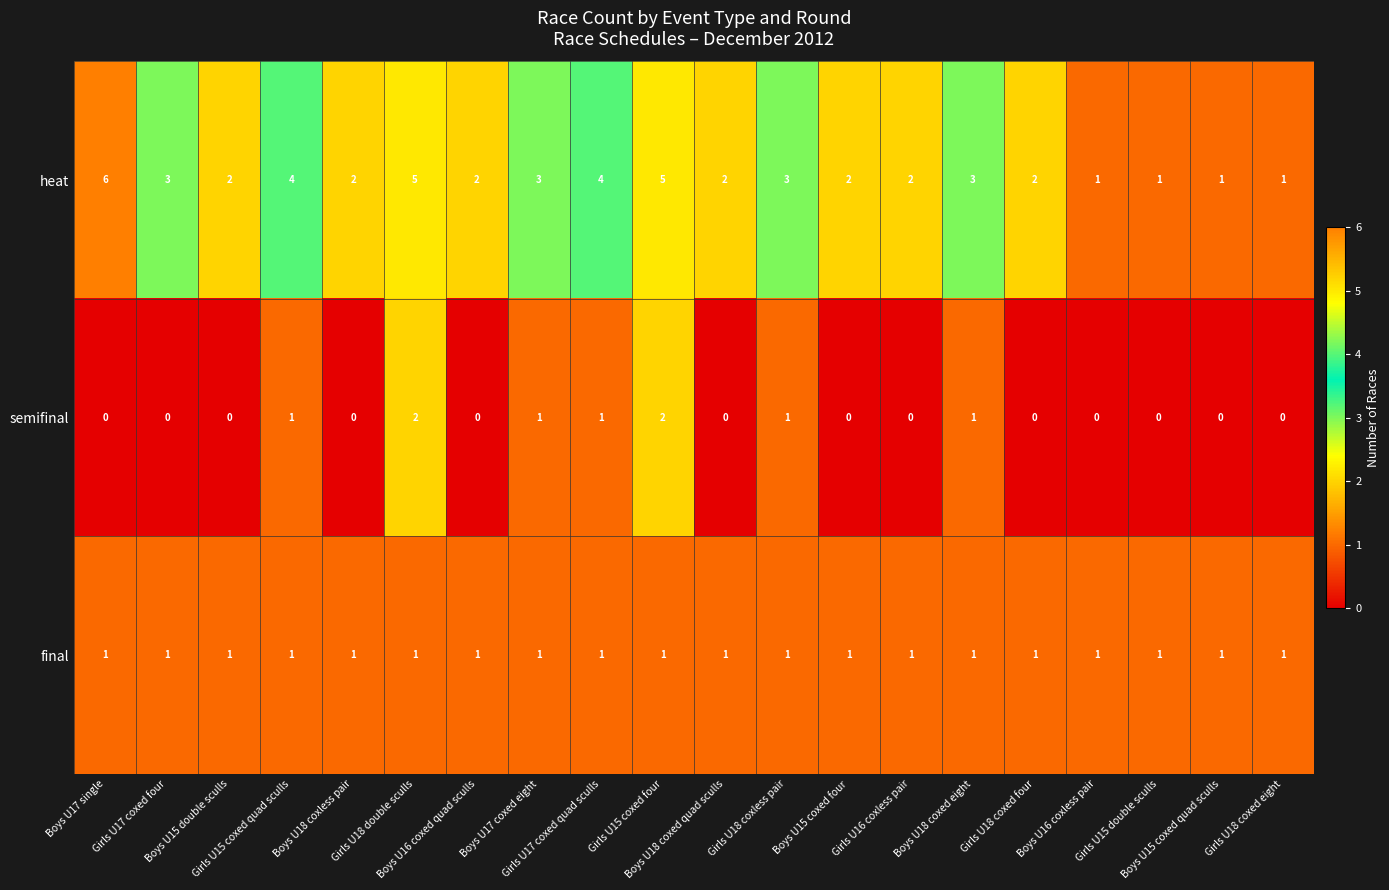

List the series in order of their peak value, highest first.

heat, semifinal, final